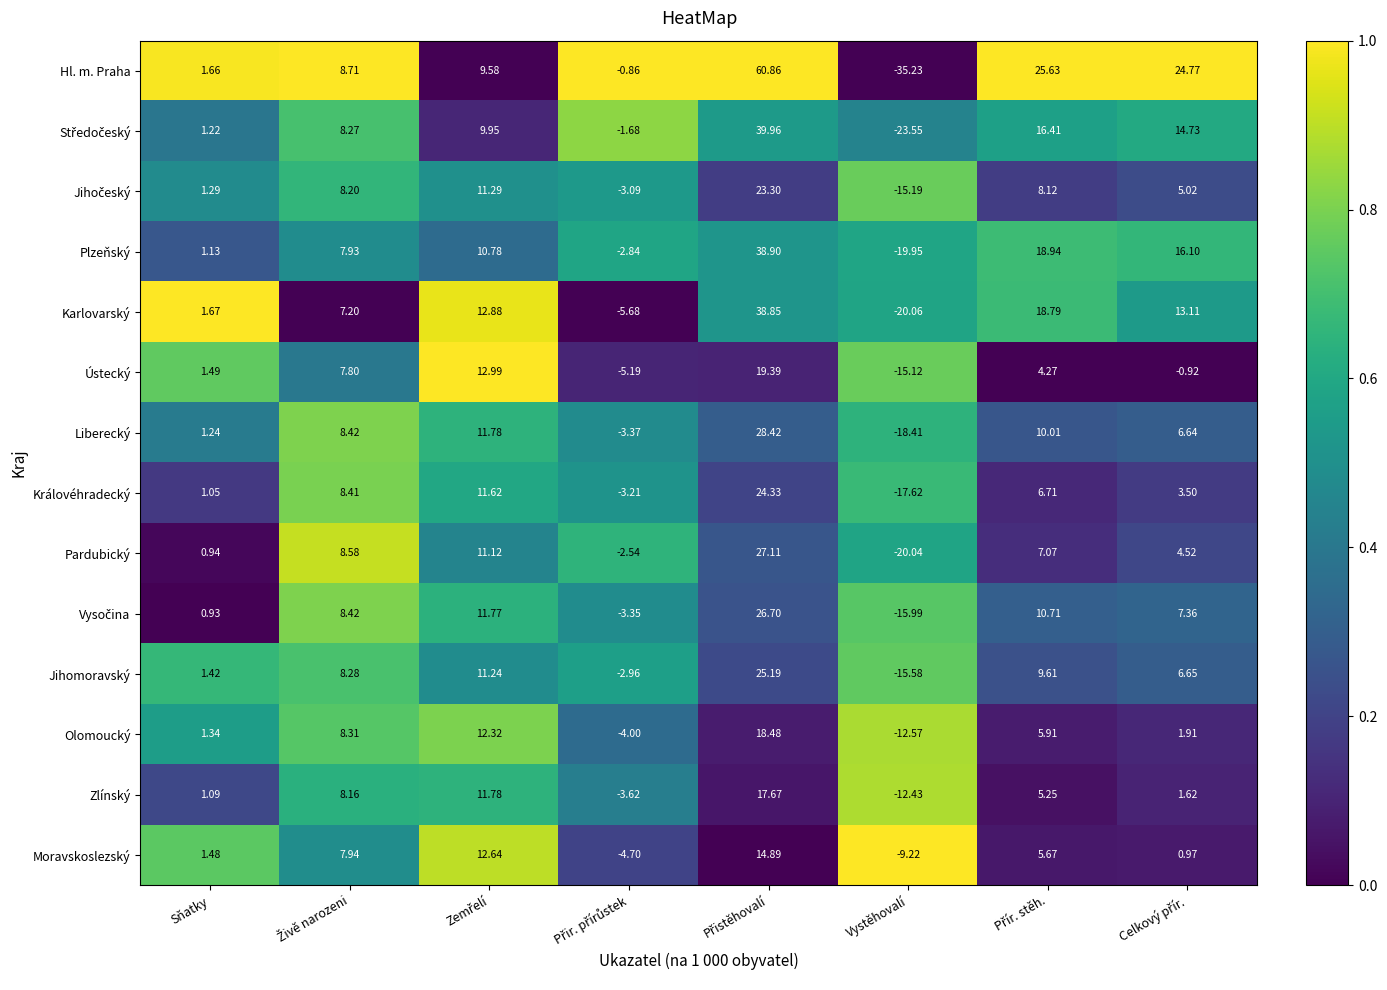

Which series has the largest total across all categories?

Hl. m. Praha